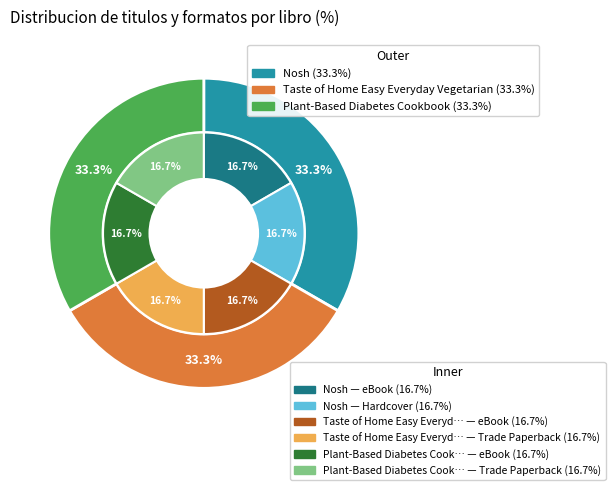

Approximately how many times larger is the value at Taste of Home Easy Everyday Vegetarian compared to Plant-Based Diabetes Cookbook?

1.0